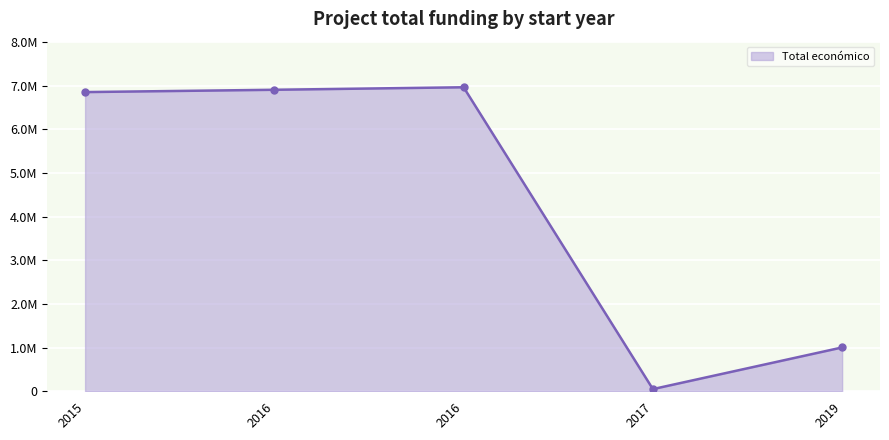

What is the greatest value displayed?

6960293